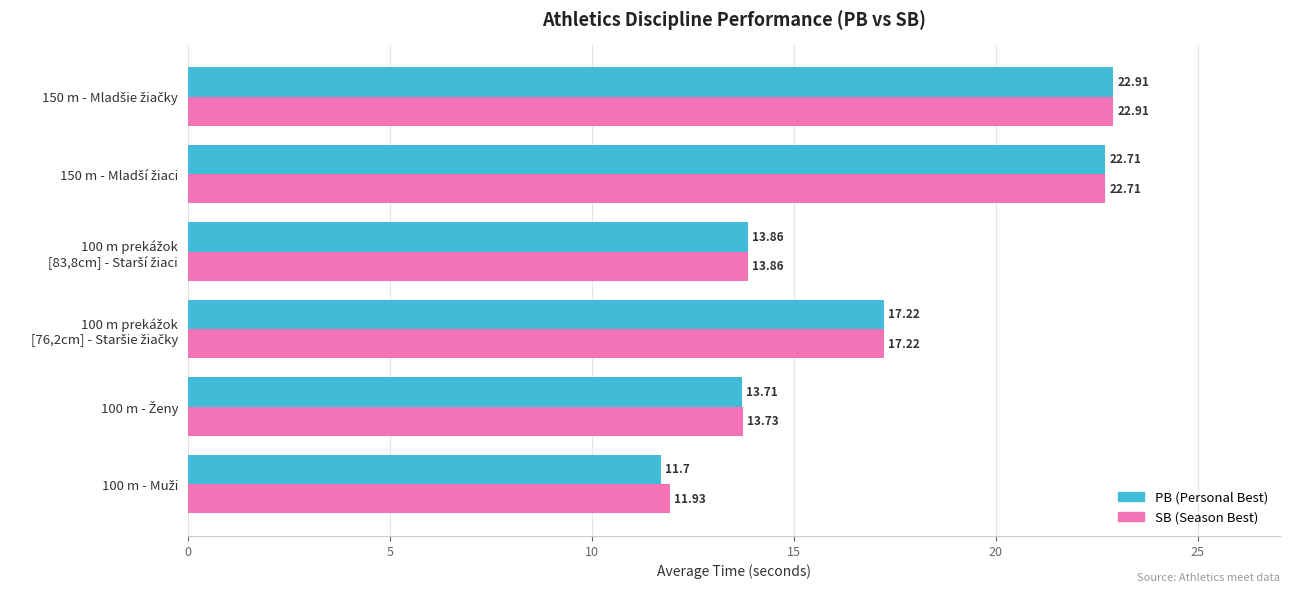

What is the minimum value shown in the chart?

11.7